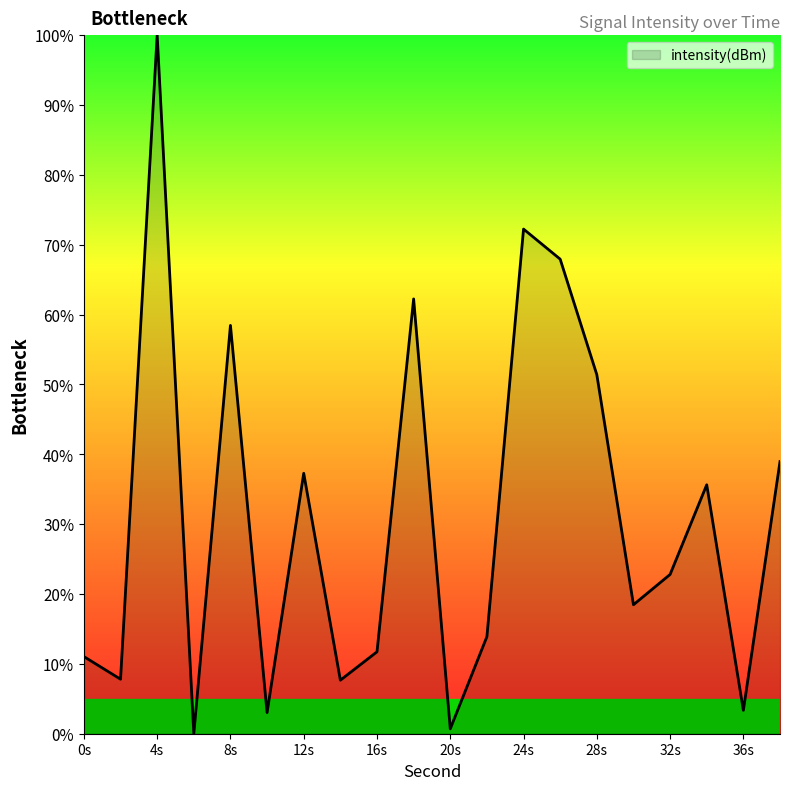

What is the maximum value shown in the chart?

100.0